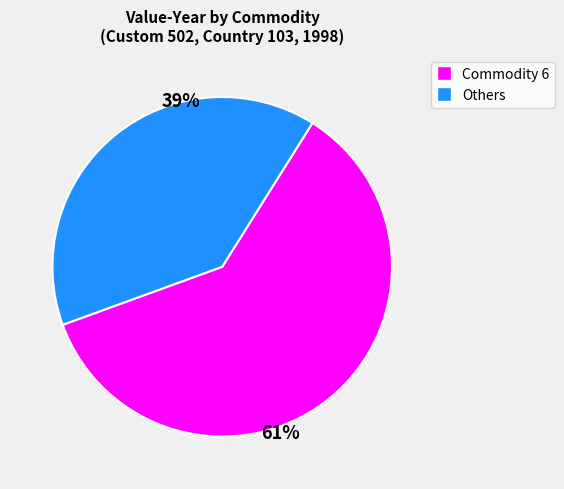

Which slice represents more than half of the pie?

Commodity 6